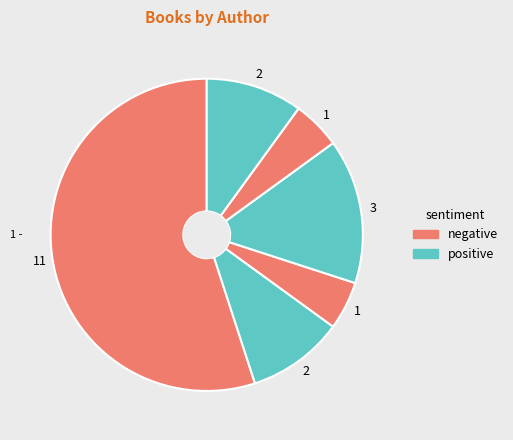

To the nearest percent, what is the average slice percentage?

17%